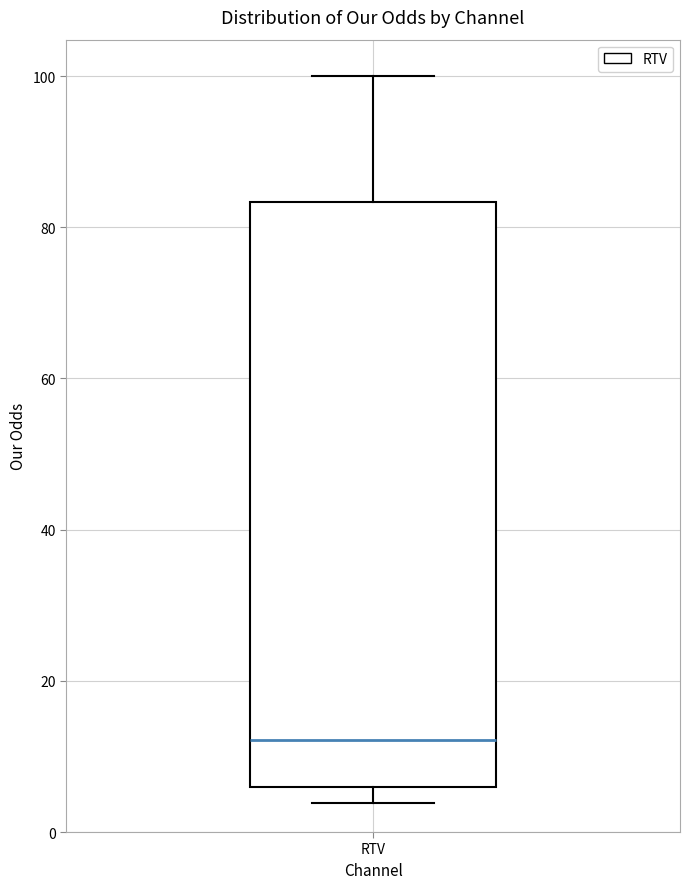

Transcribe this box plot: give where the median line is, the range the box spans, and where the two whiskers end, as read against the y-axis. The values are not printed on the chart, so give them approximately, as read against the axis.

median 12, box 6 to 84, whiskers 4 to 100